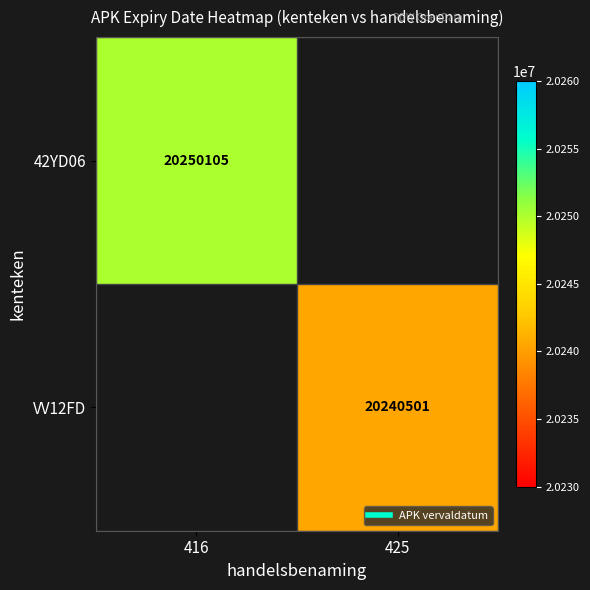

Is the value of VV12FD at 416 greater than the value of 42YD06 at 425?

No